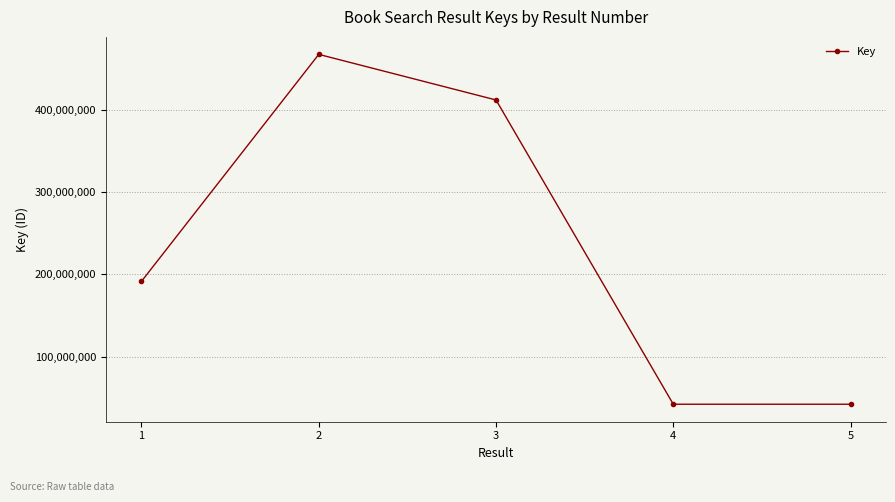

What is the minimum value shown in the chart?

42534937